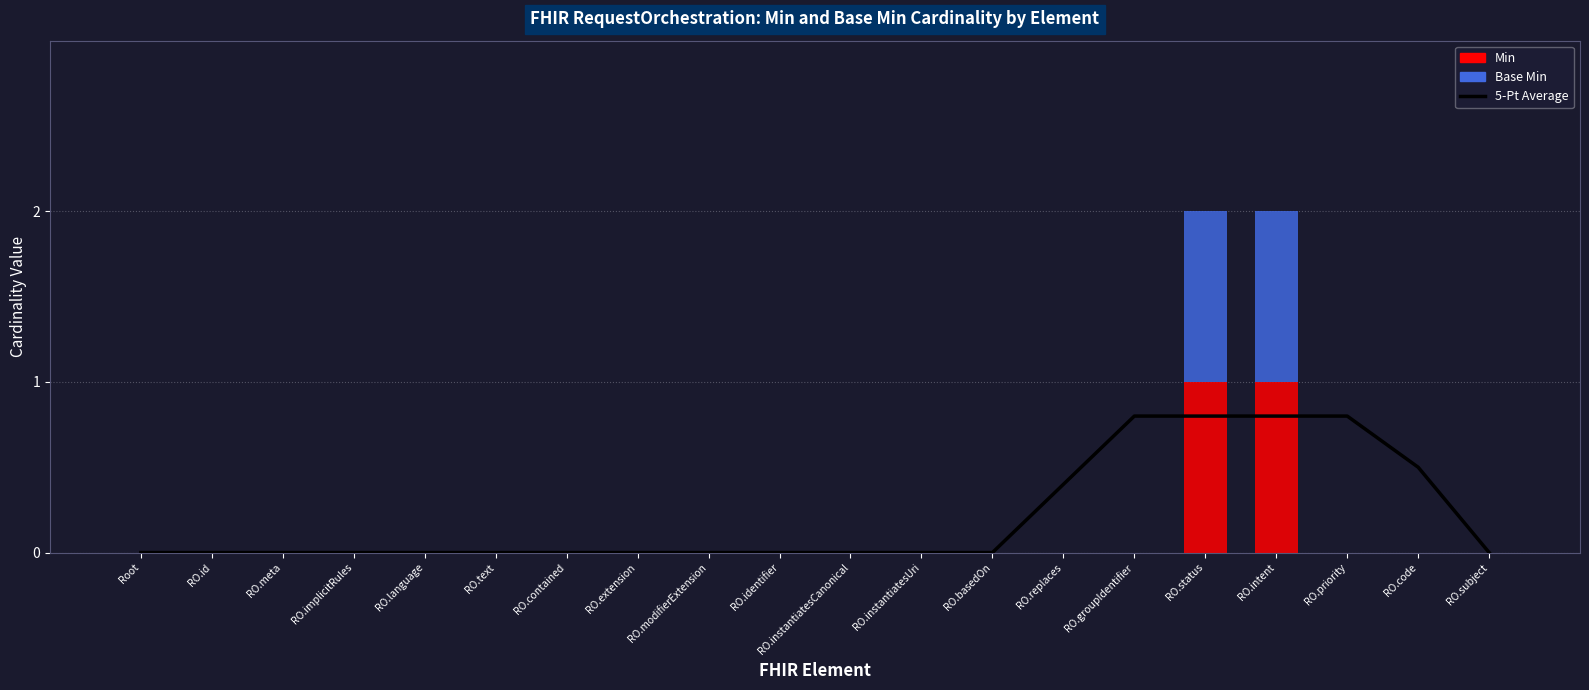

Which category has the lowest value in the Base Min series?

Root